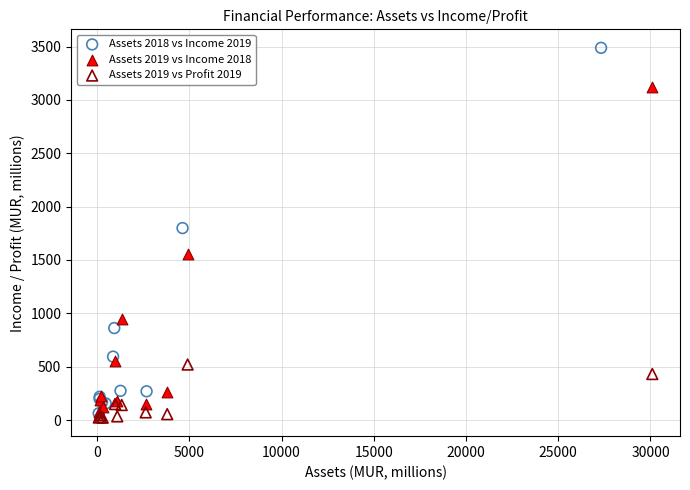

Which series has the largest Y range (max minus min)?

Assets 2018 vs Income 2019